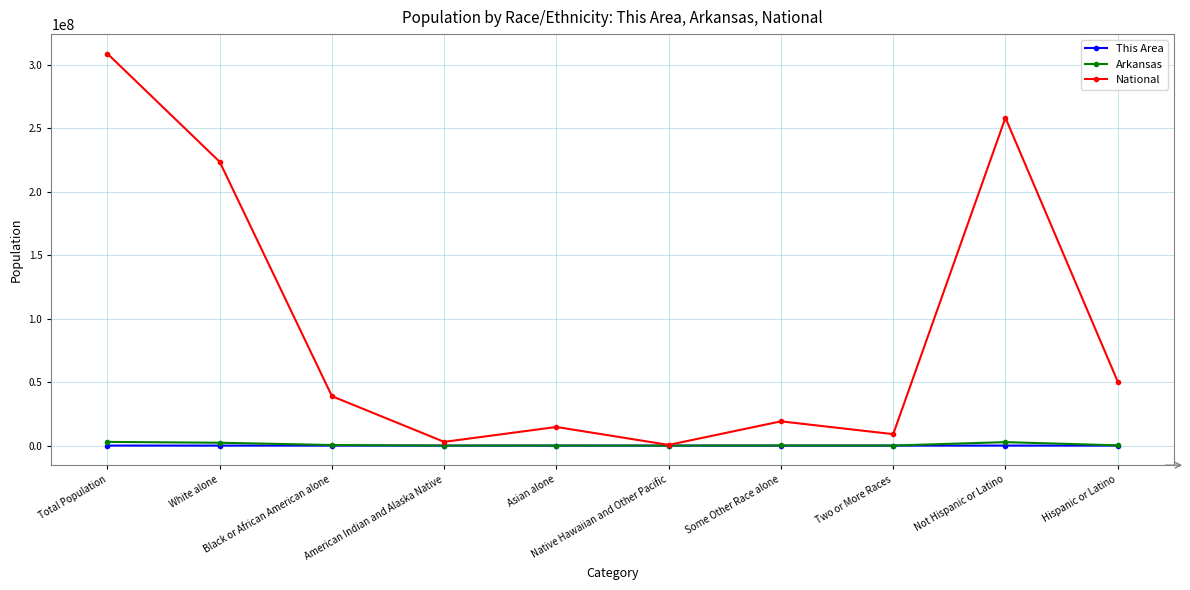

What is the greatest value displayed?

308745538